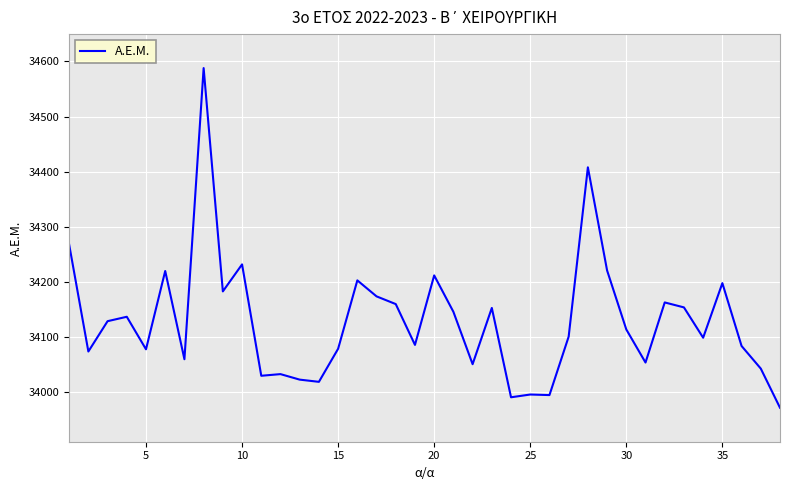

What is the minimum value shown in the chart?

33972